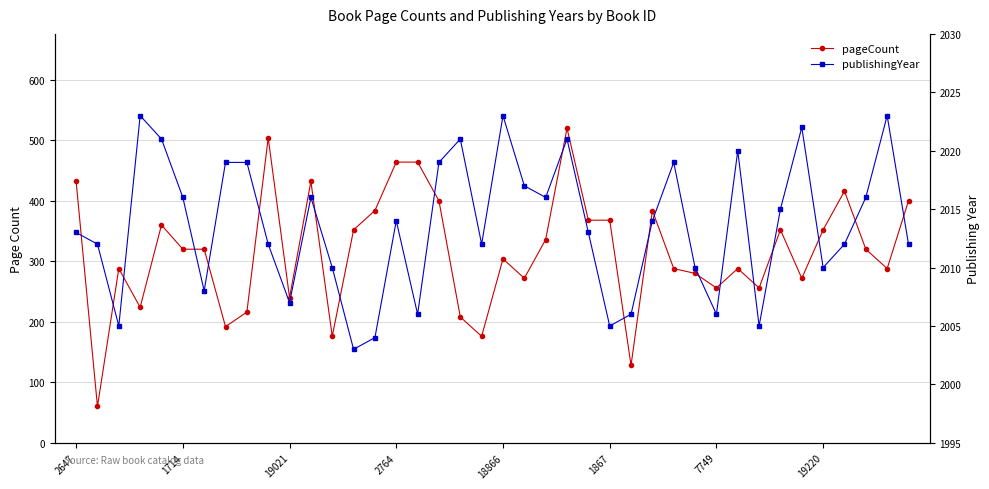

What is the label of the 10th point from the left?

9